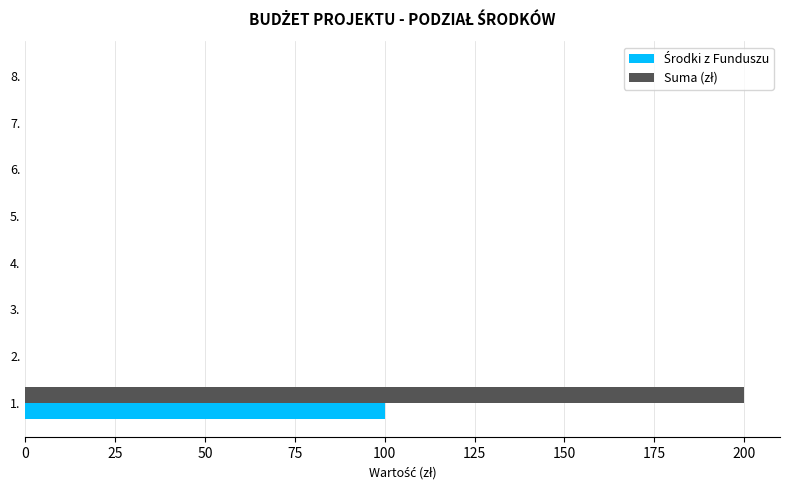

What is the greatest value displayed?

200